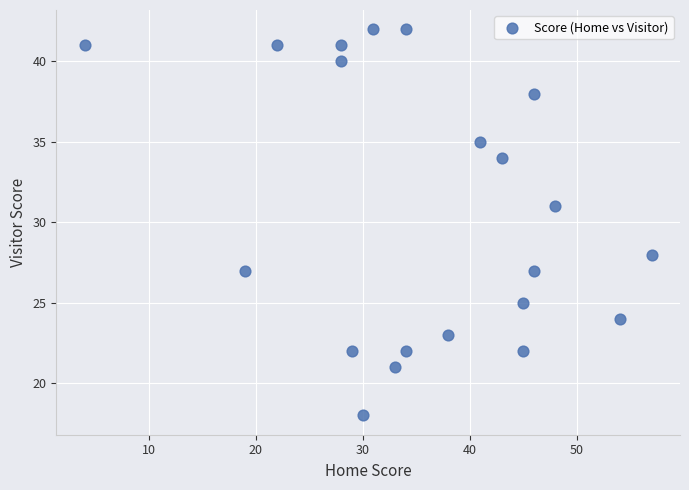

What Y value in the scatter plot is closest to 30?

31